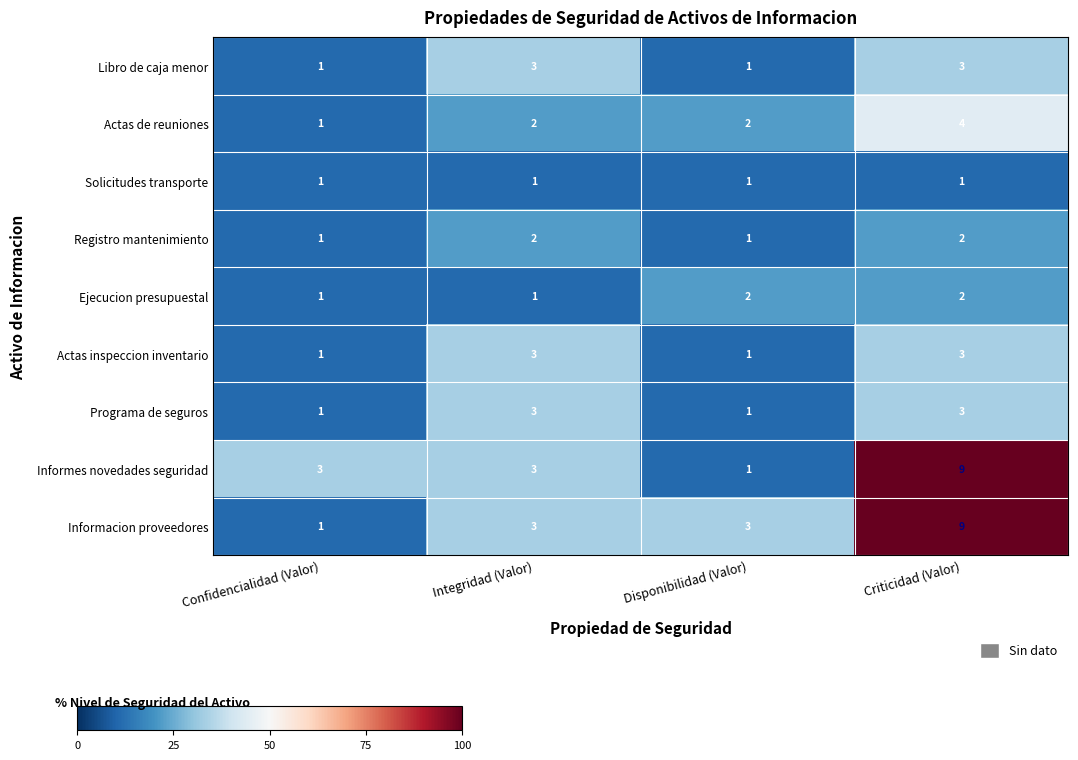

Read the Libro de caja menor value at Criticidad (Valor).

3